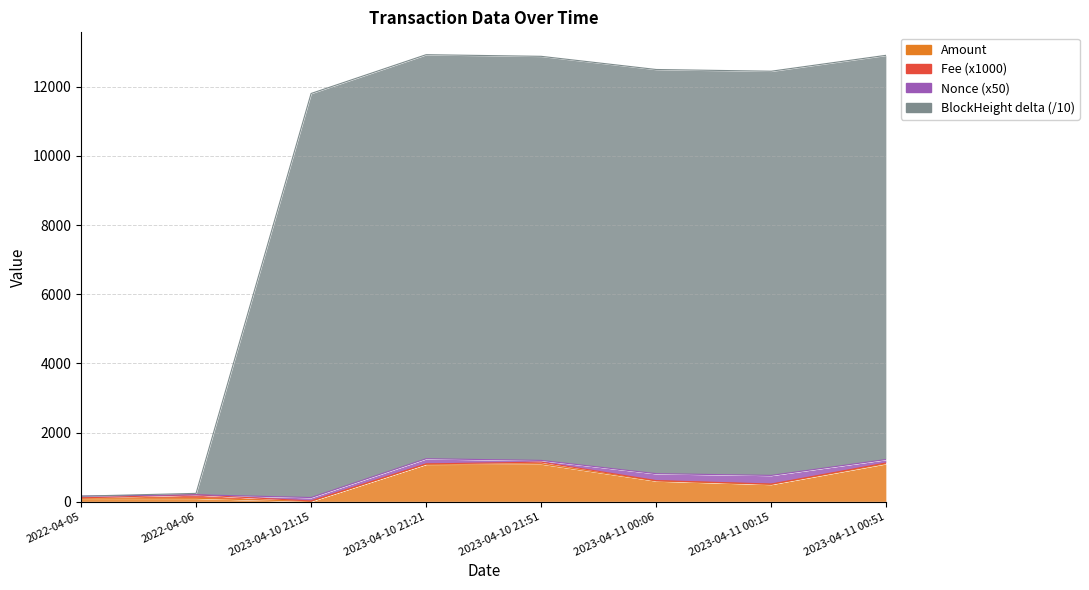

True or false: Amount has a value of 98.9 at 2022-04-06.

True